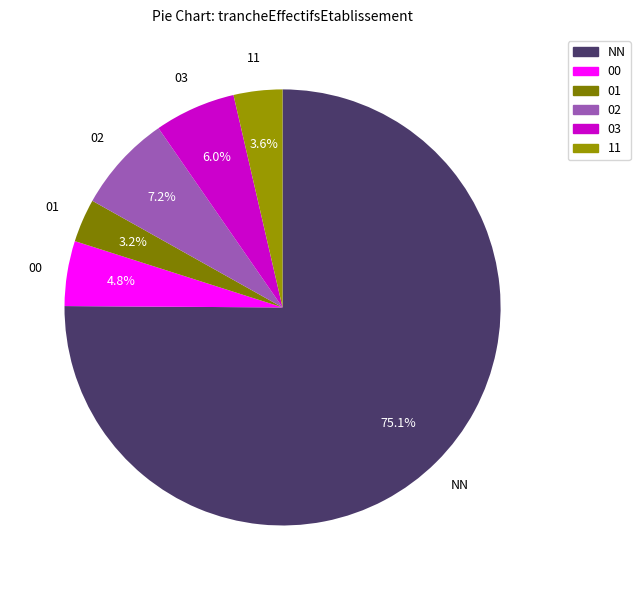

Approximately how many times larger is the value at 02 compared to 01?

2.2